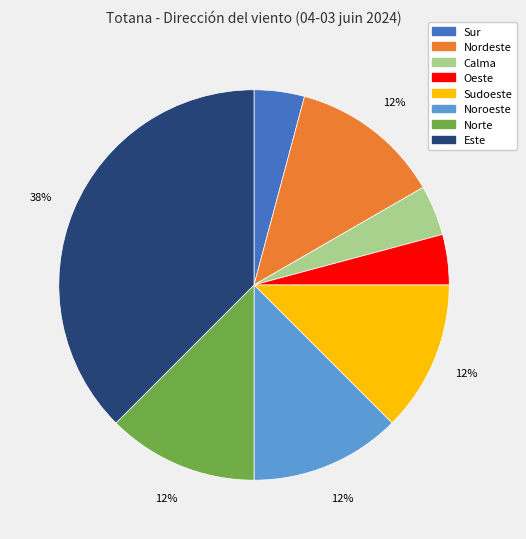

Is the sum of Nordeste and Sudoeste greater than half?

No